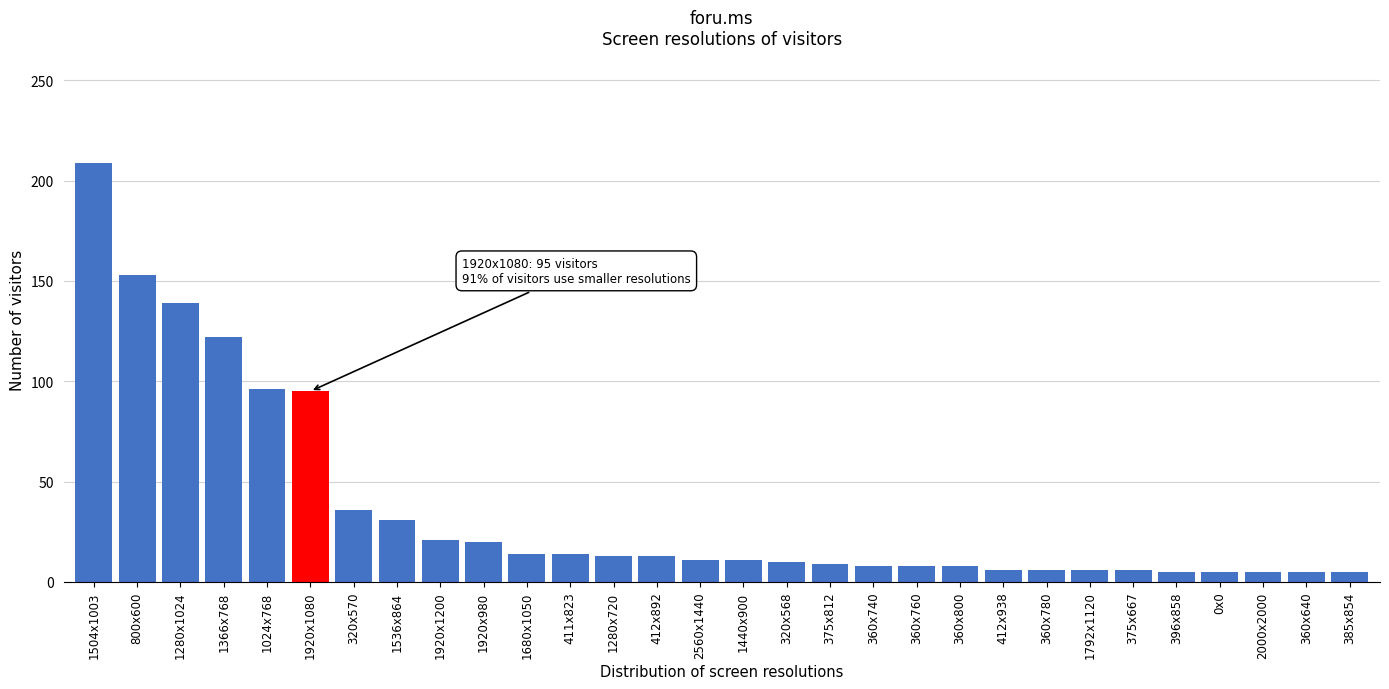

What is the average value?

36